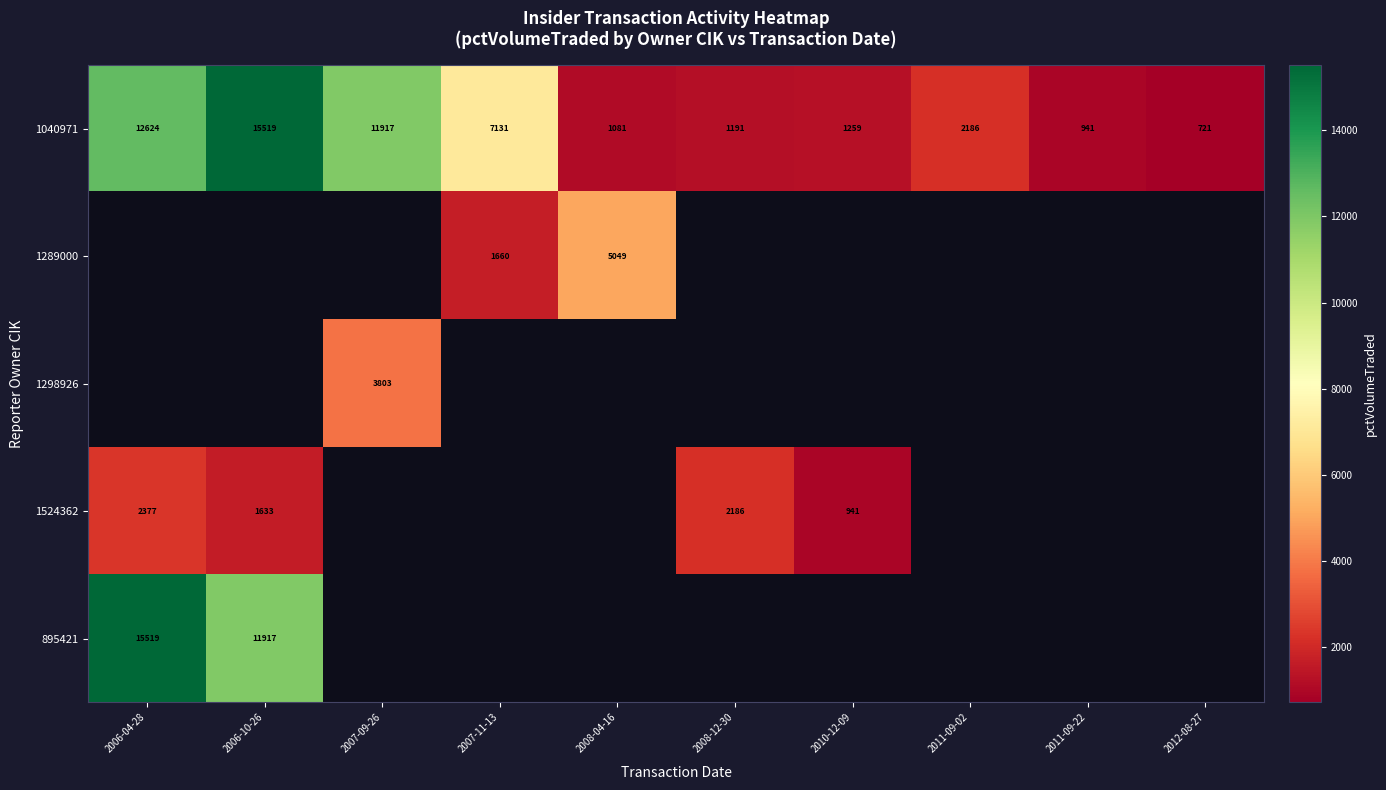

List the labels in order of 1040971 value, smallest first.

2012-08-27, 2011-09-22, 2008-04-16, 2008-12-30, 2010-12-09, 2011-09-02, 2007-11-13, 2007-09-26, 2006-04-28, 2006-10-26